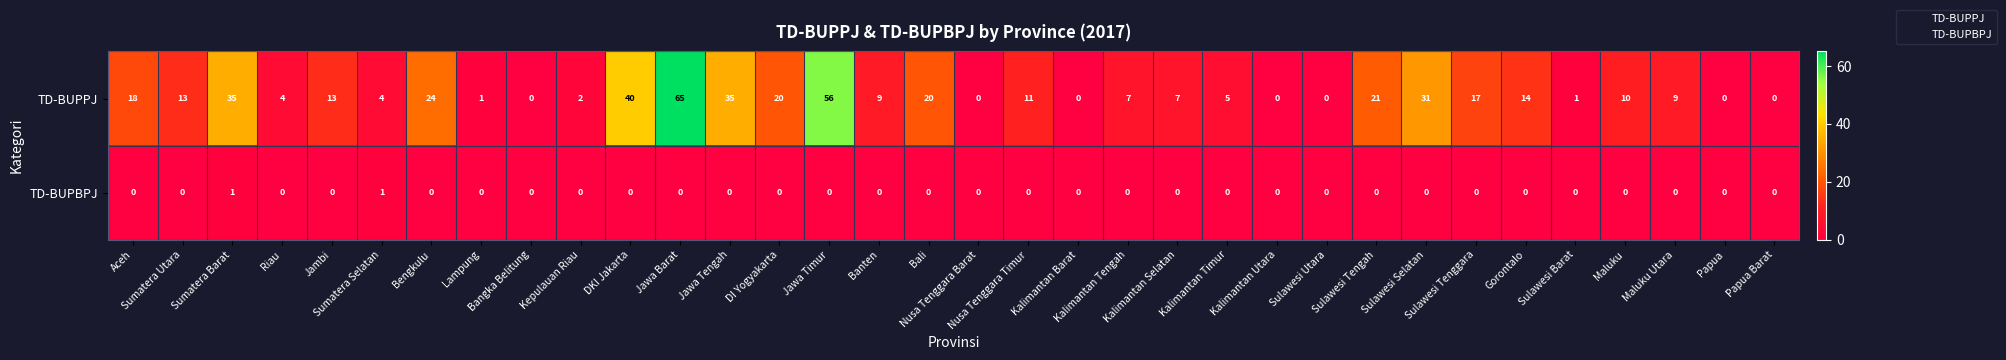

How many categories are shown in the chart?

34